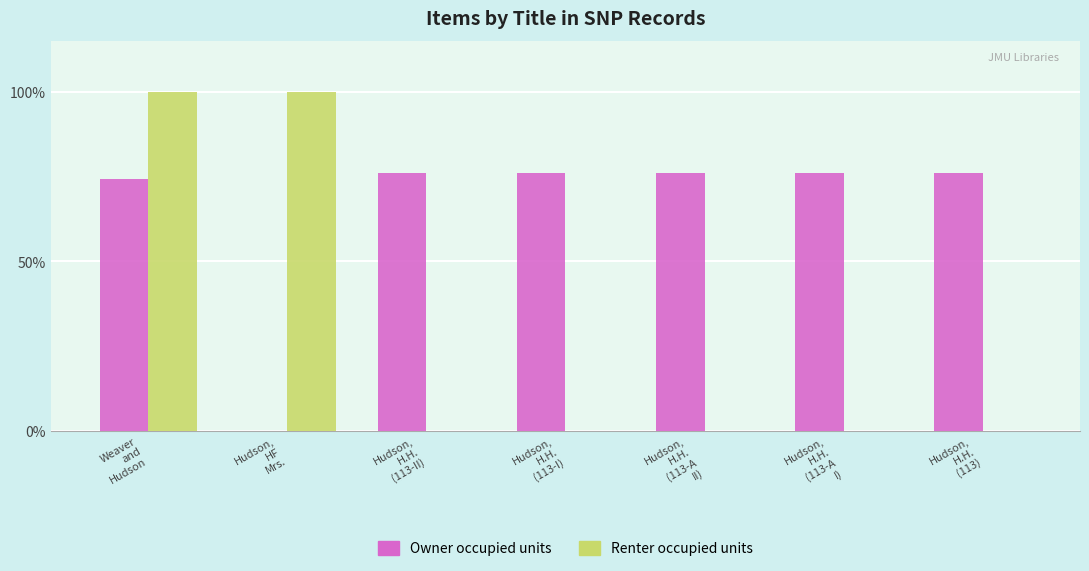

What is the maximum value for Owner occupied units?

75.9